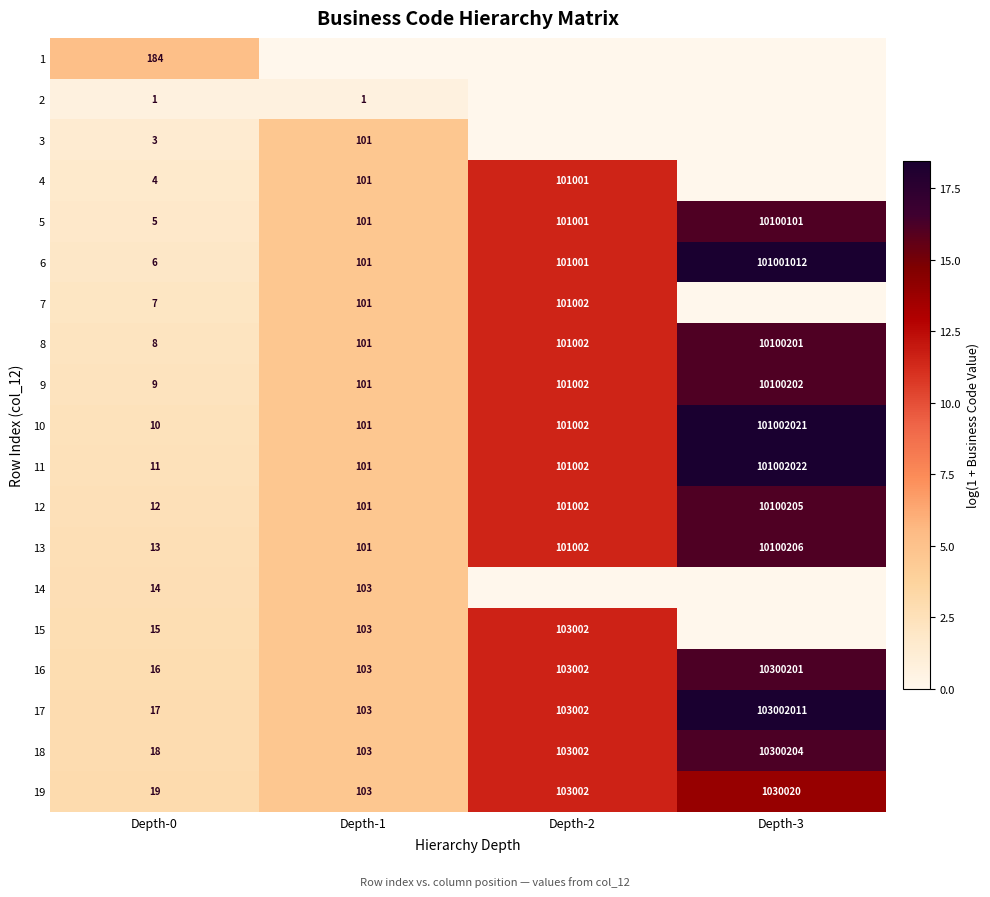

At which category does the chart reach its peak across all series?

Depth-3